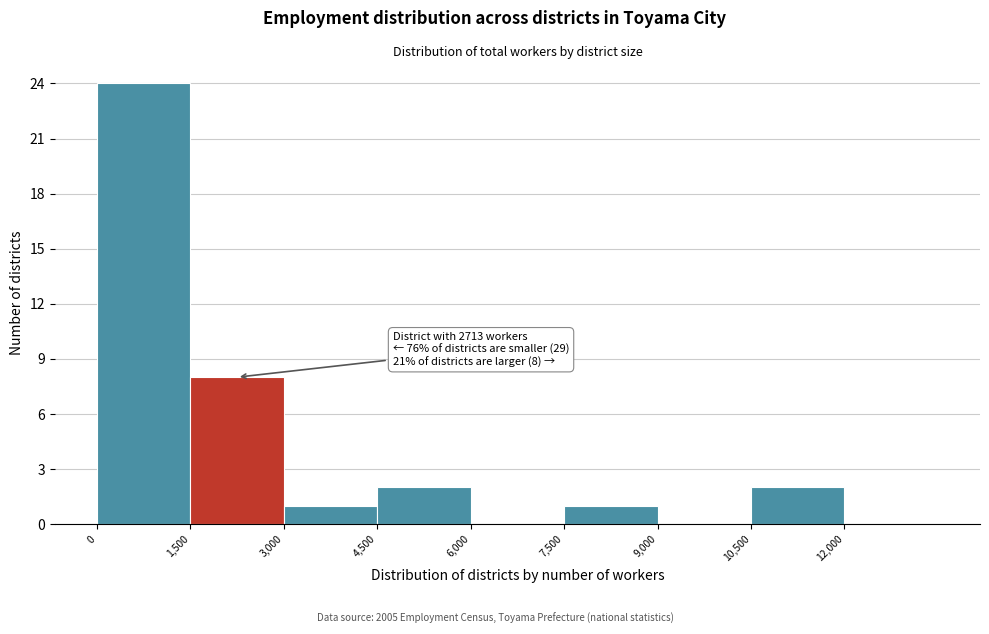

Over which range of the x-axis is the bar tallest?

0 to 1500